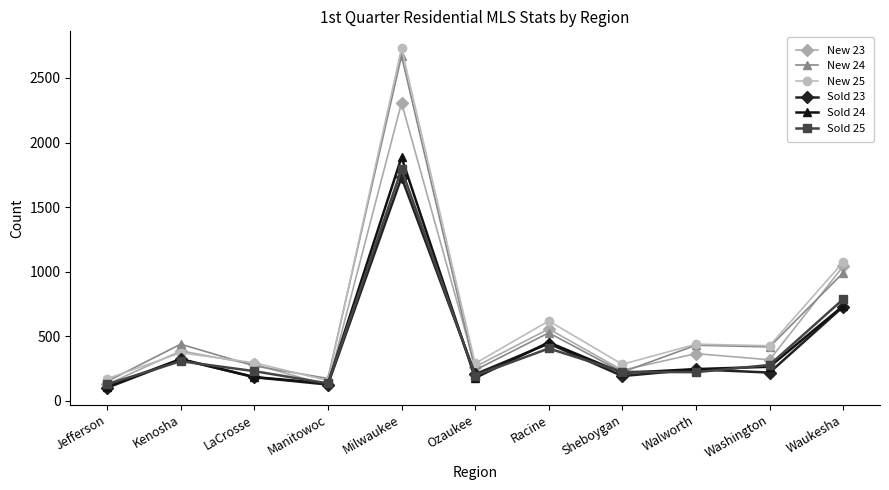

What is the difference between the second highest and second lowest values in the New 25 series?

904